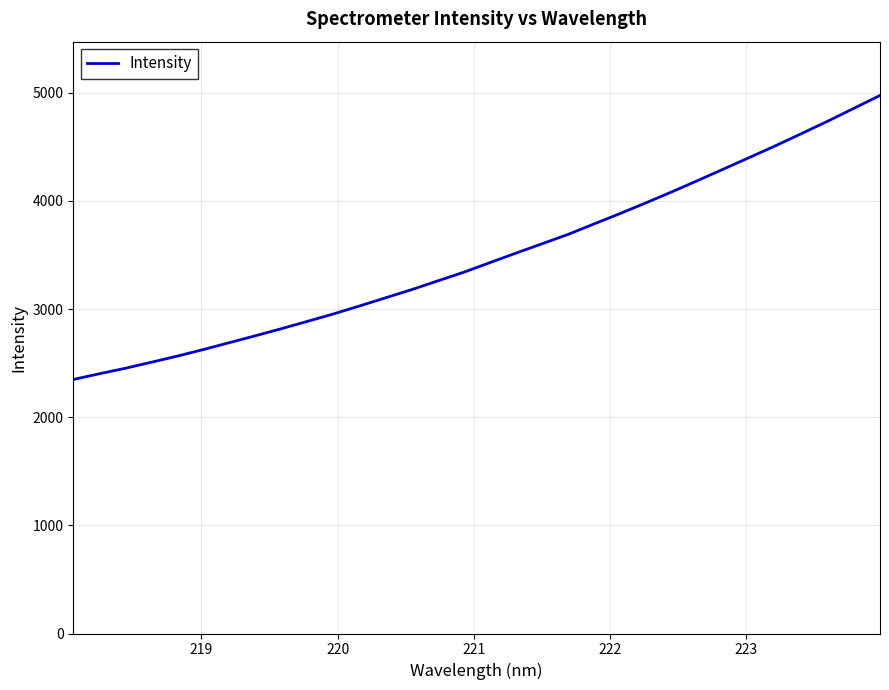

Reading right to left, list all the values displayed in this chart.

4974.5	4856.4	4738.0	4624.4	4511.8	4403.7	4296.3	4189.3	4083.8	3982.2	3882.6	3786.6	3689.7	3603.0	3517.0	3429.1	3340.7	3260.5	3179.9	3104.3	3029.0	2955.6	2886.8	2818.8	2753.4	2689.6	2625.9	2565.1	2508.1	2452.4	2401.4	2348.8